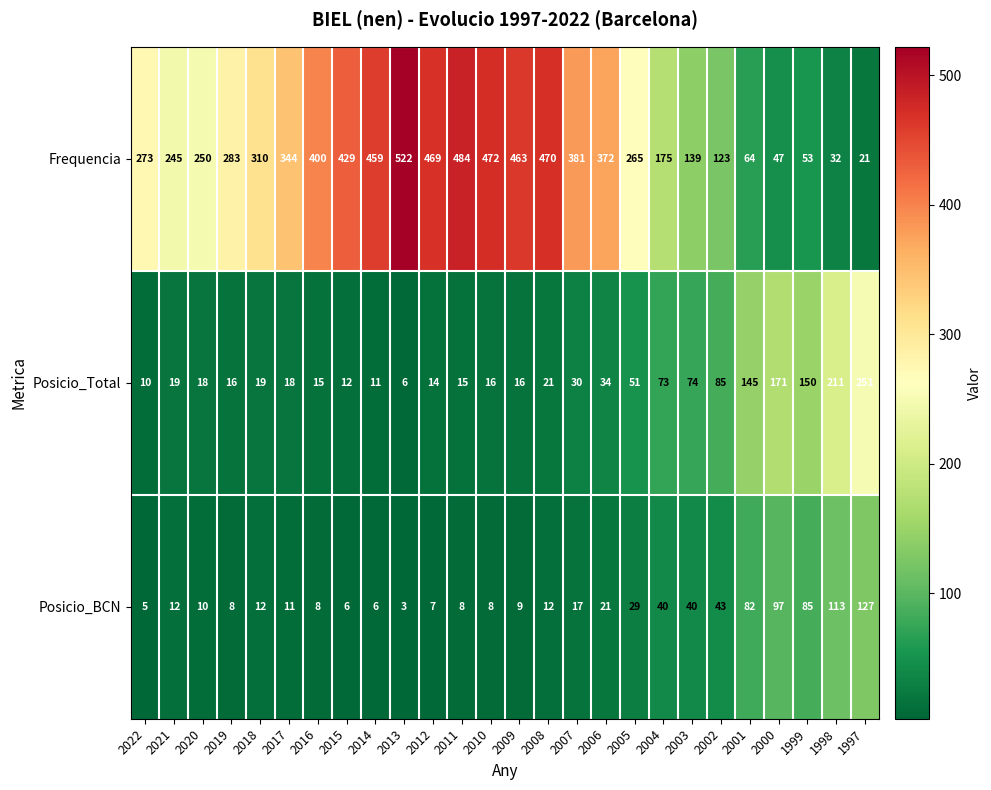

Count the number of data series in this chart.

3